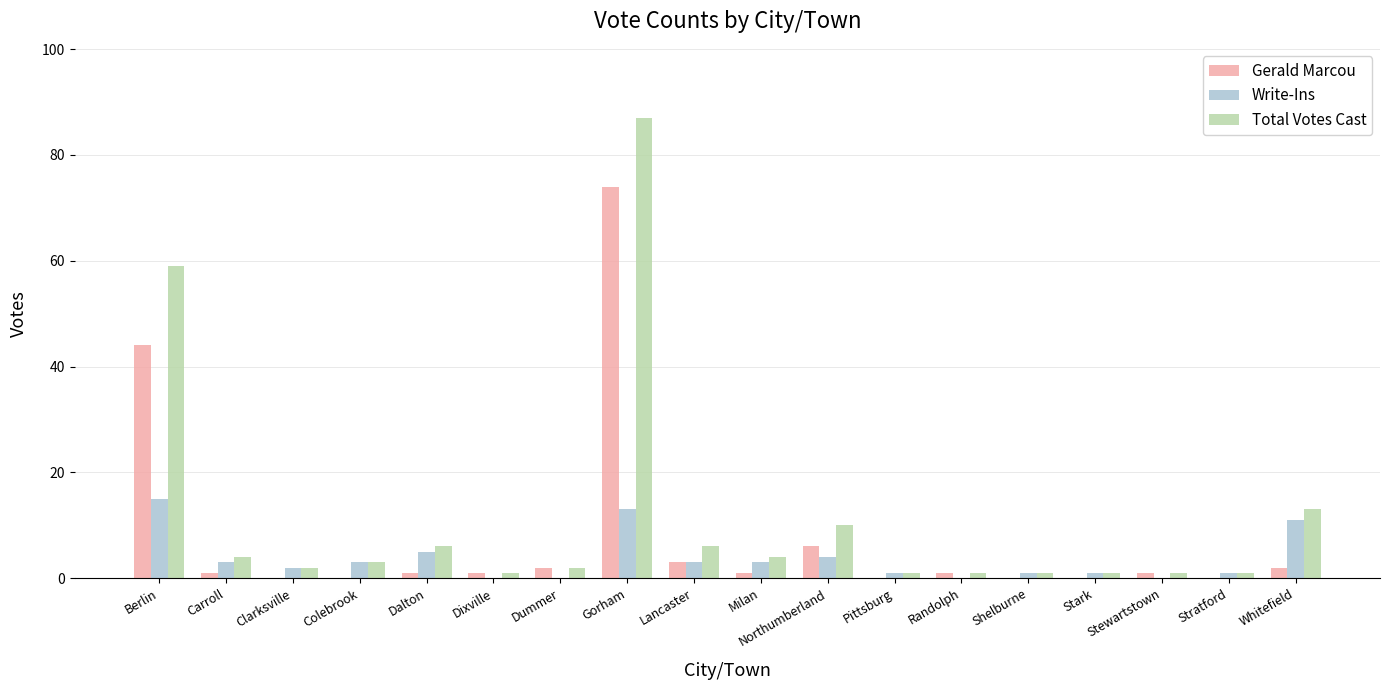

Is the value of Write-Ins at Dalton greater than the value of Total Votes Cast at Randolph?

Yes